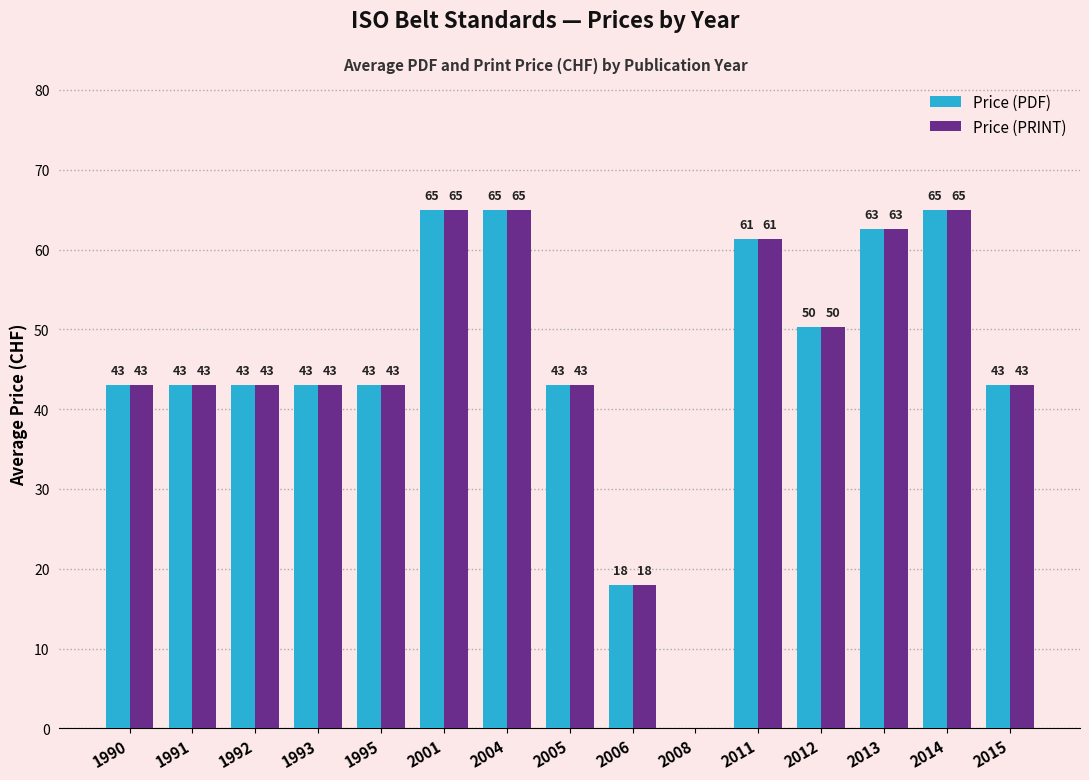

What is the highest value of the Price (PDF) series?

65.0